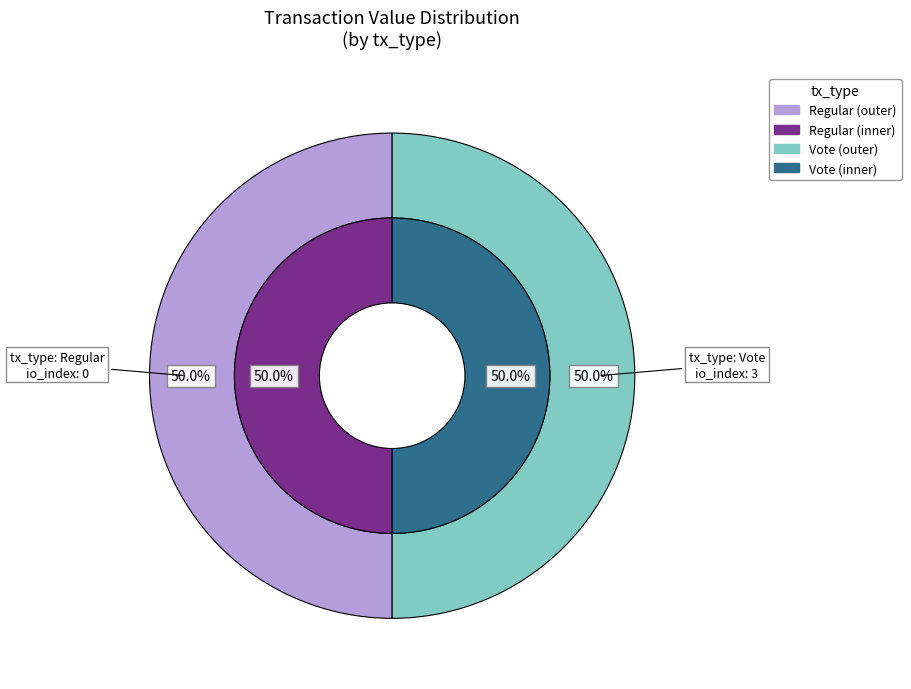

What percentage do Regular and Vote together represent?

100.0%